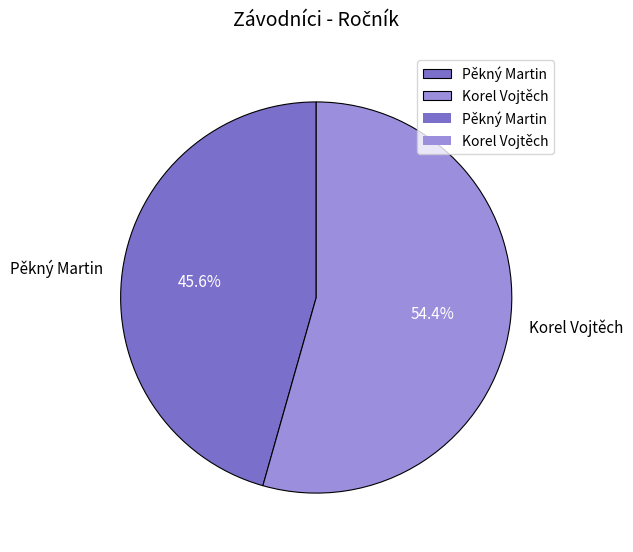

What percentage do Pěkný Martin and Korel Vojtěch together represent?

100.0%